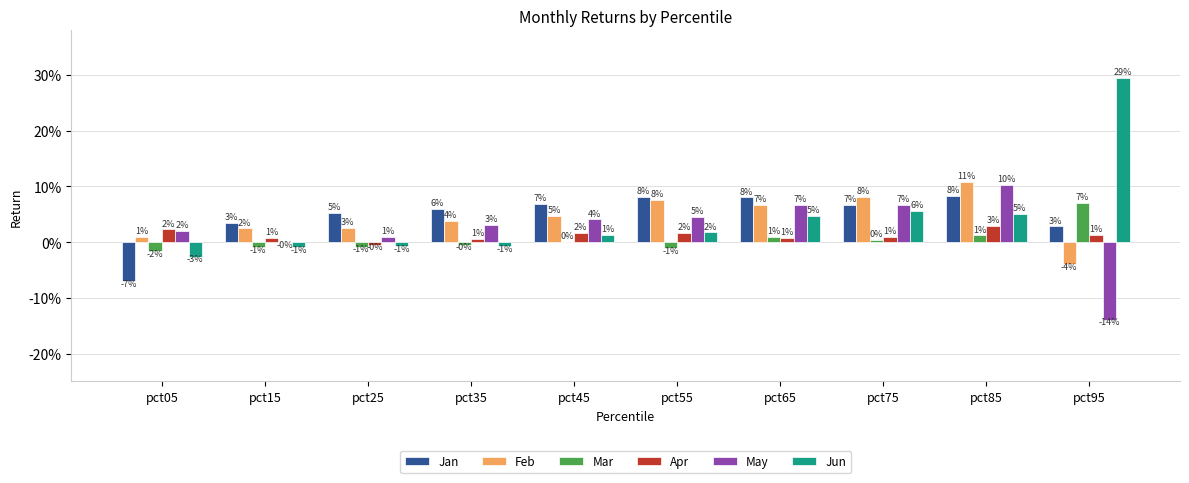

What are all the series names shown in the legend?

Jan, Feb, Mar, Apr, May, Jun